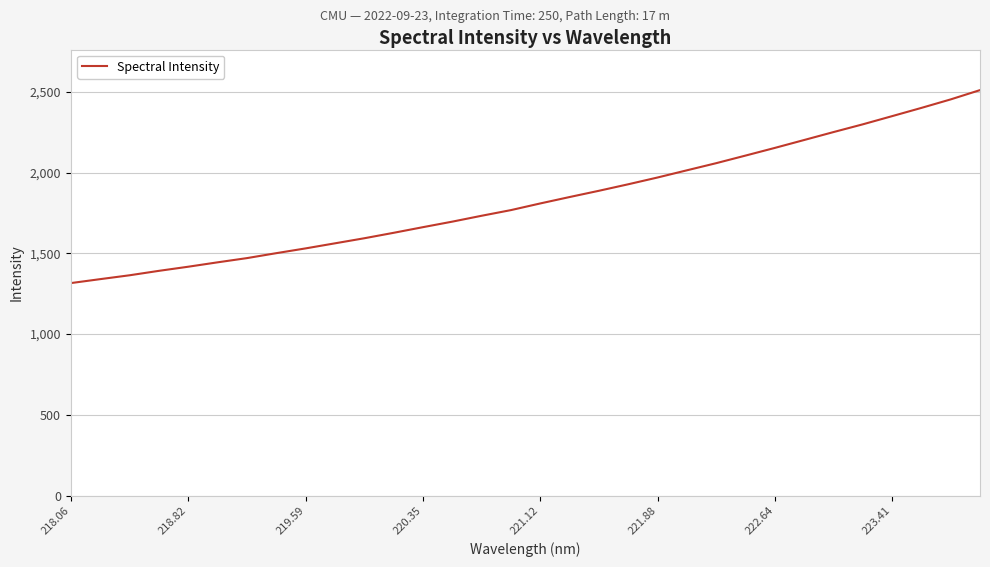

What is the minimum value shown in the chart?

1315.4